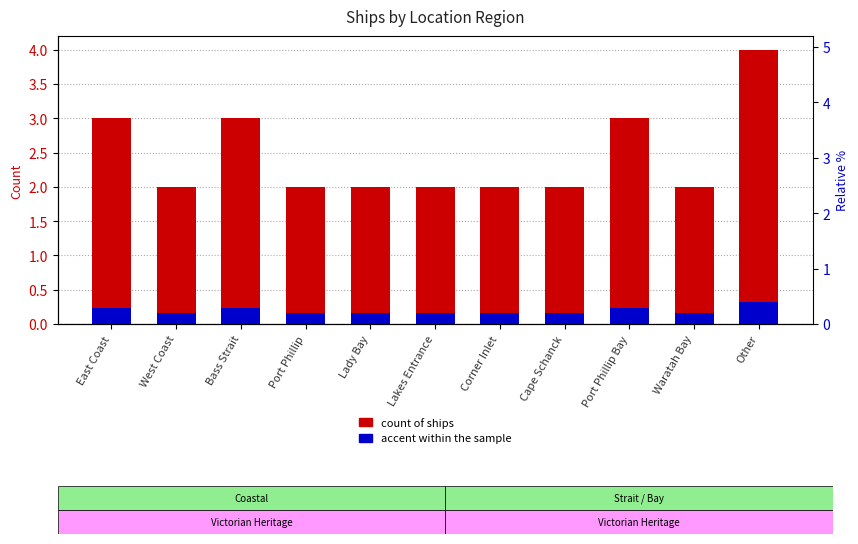

Which series has the largest range (max minus min)?

Count of Ships